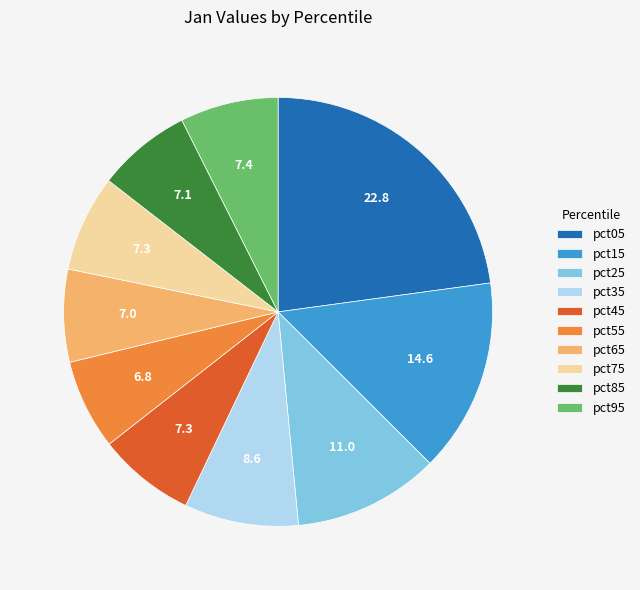

Which slice is the largest?

pct05